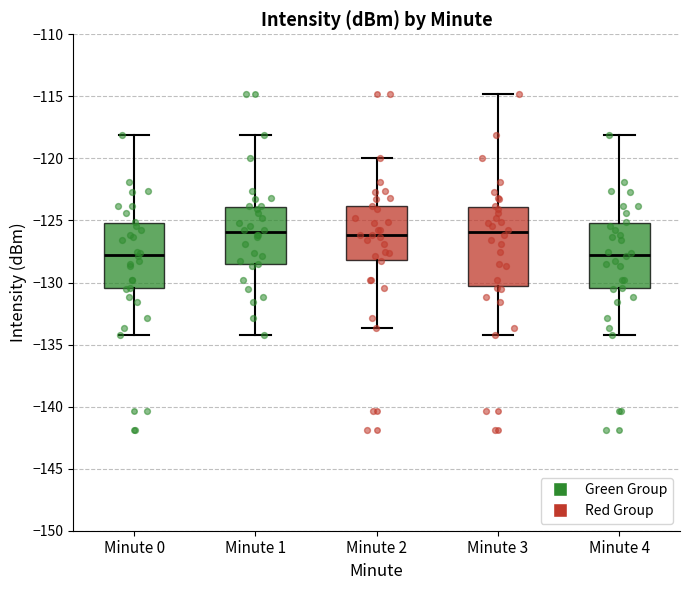

Where does the upper whisker of the box for Minute 4 end on the y-axis? The values are not printed on the chart, so give them approximately, as read against the axis.

-118.0